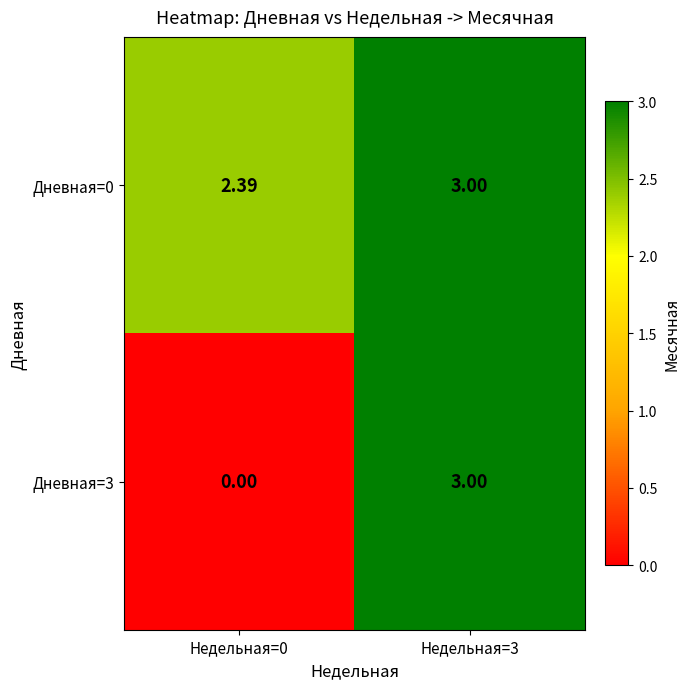

Which label corresponds to the largest value in the chart?

Недельная=3